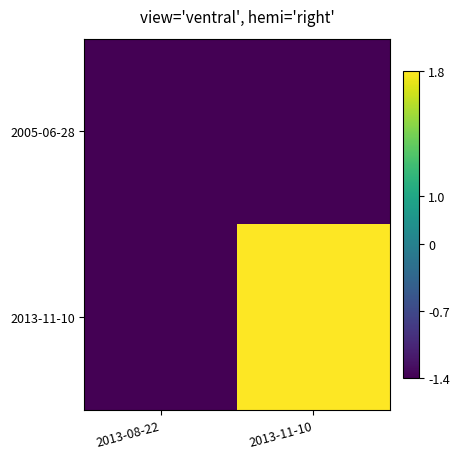

Which series has the largest range (max minus min)?

2013-11-10